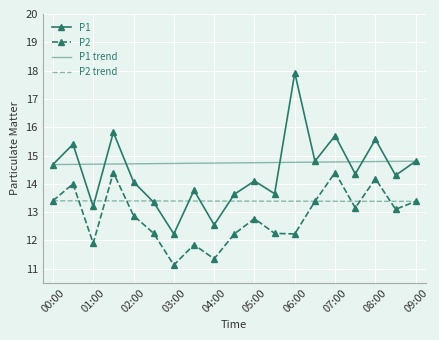

True or false: P2 and P1 intersect in this chart.

False